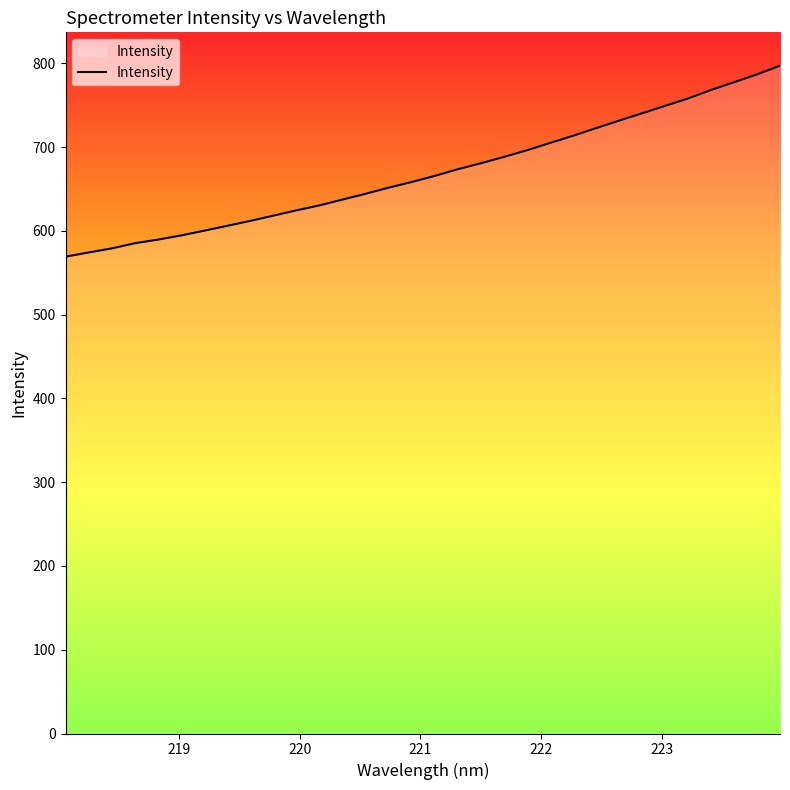

What is the greatest value displayed?

797.0